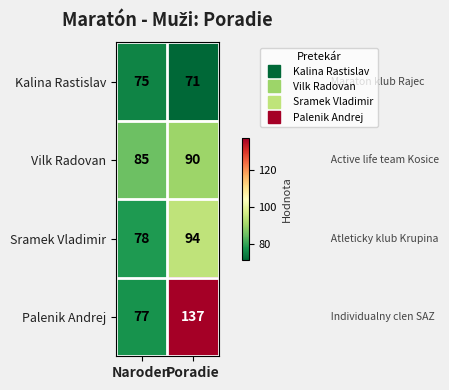

True or false: Palenik Andrej has a value of 25 at Naroden.

False